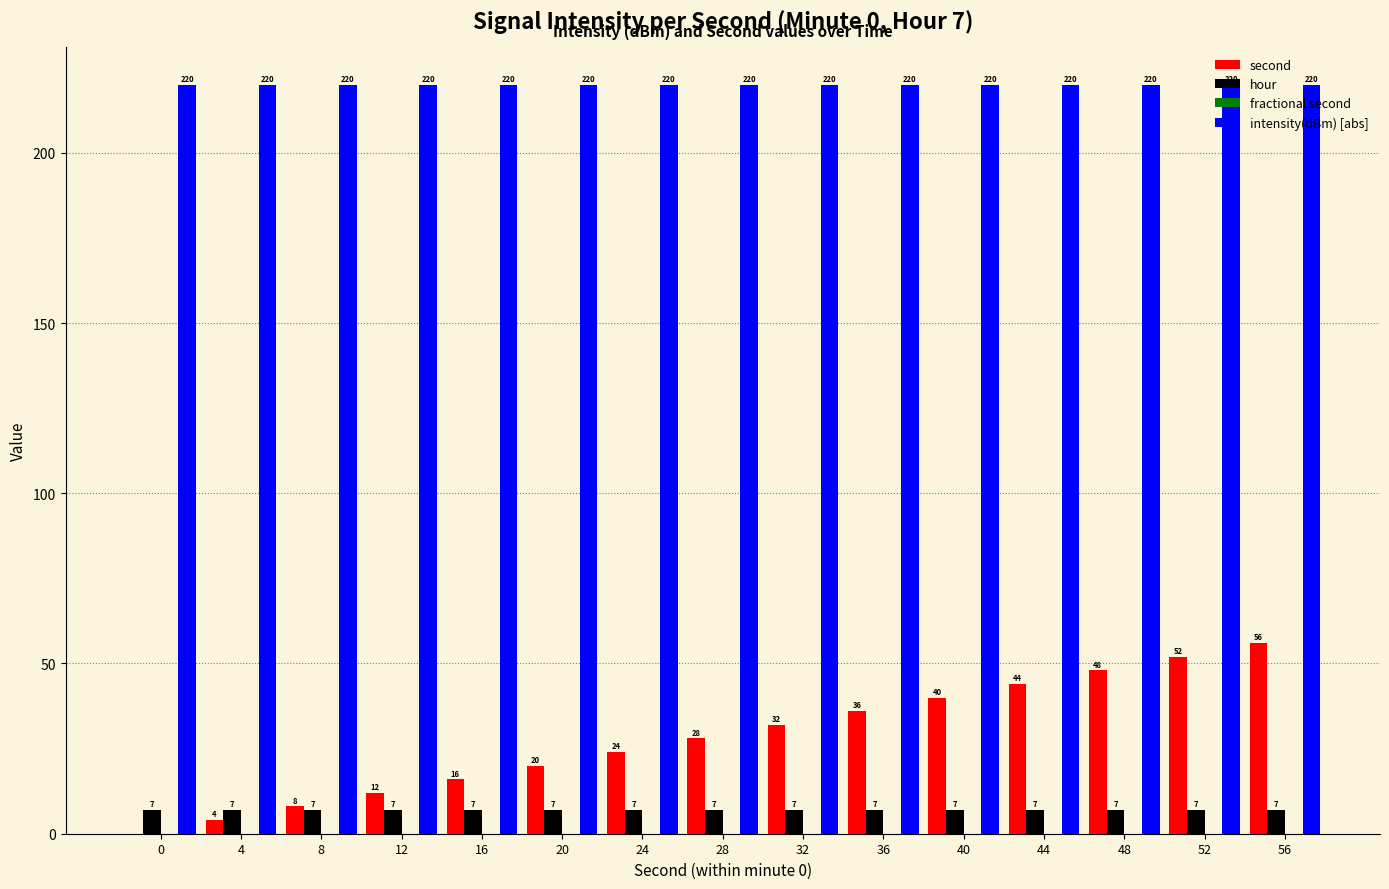

What value does the hour series have at 48?

7.0